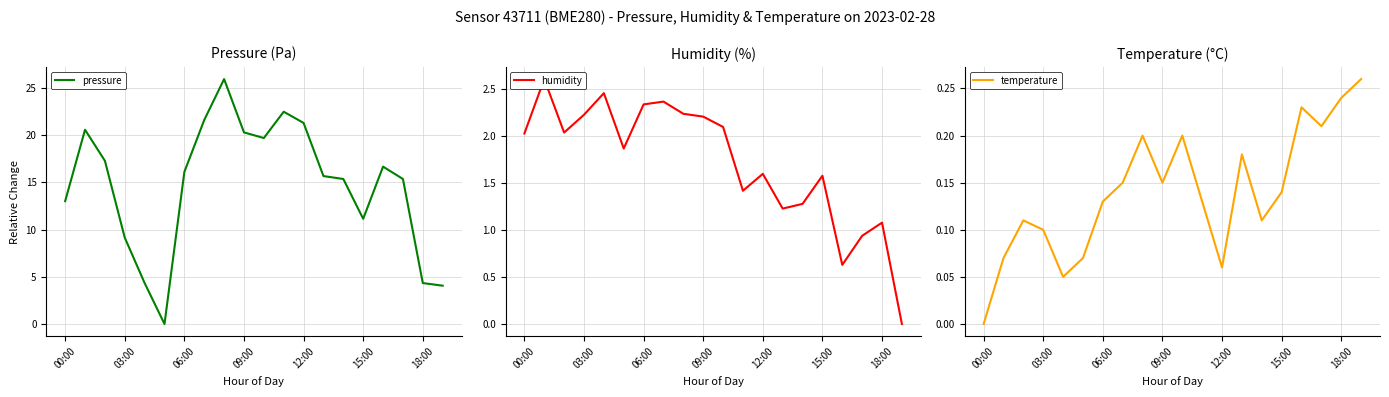

What is the average value of the pressure series?

14.7